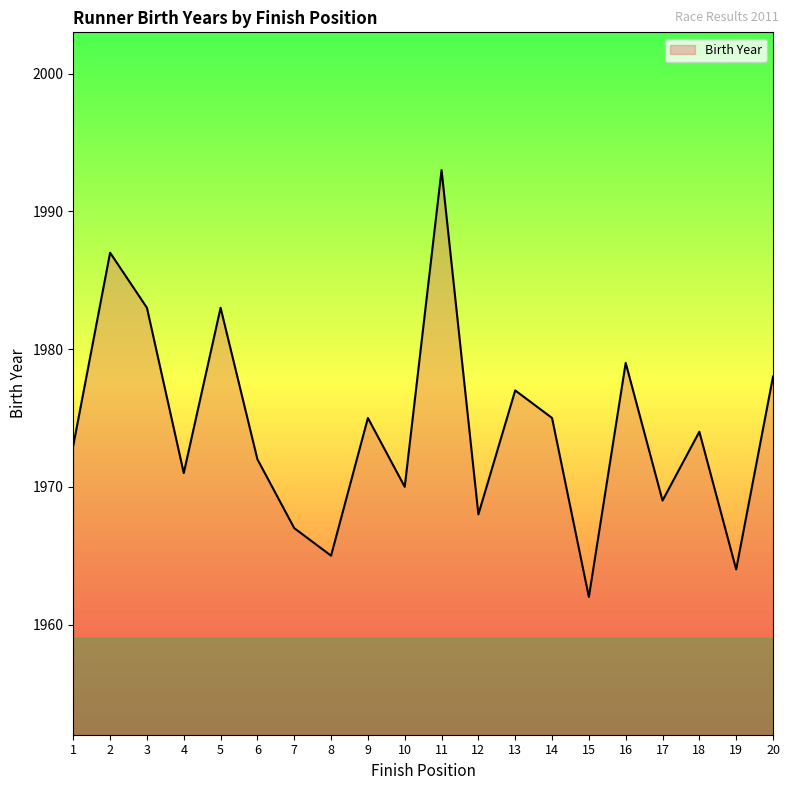

What is the smallest value displayed?

1962